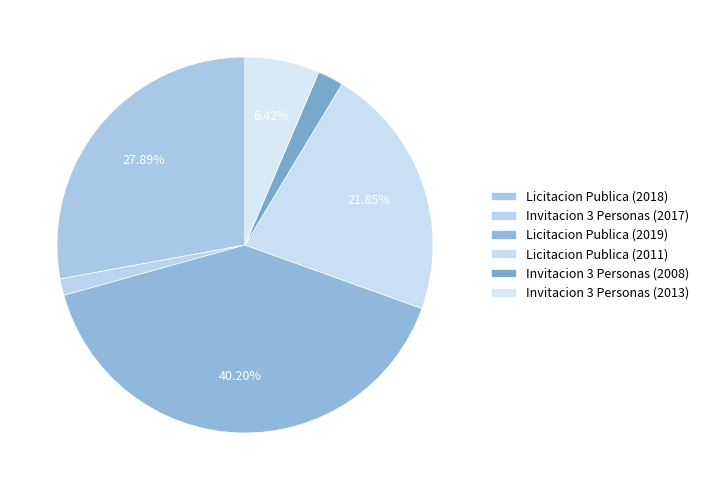

How many slices are in this pie chart?

6